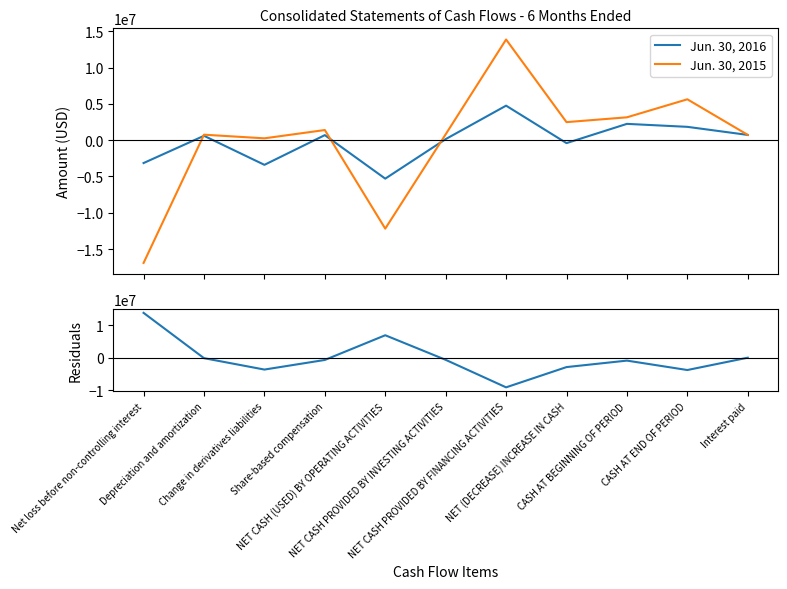

Which label corresponds to the smallest value in the chart?

Net loss before non-controlling interest